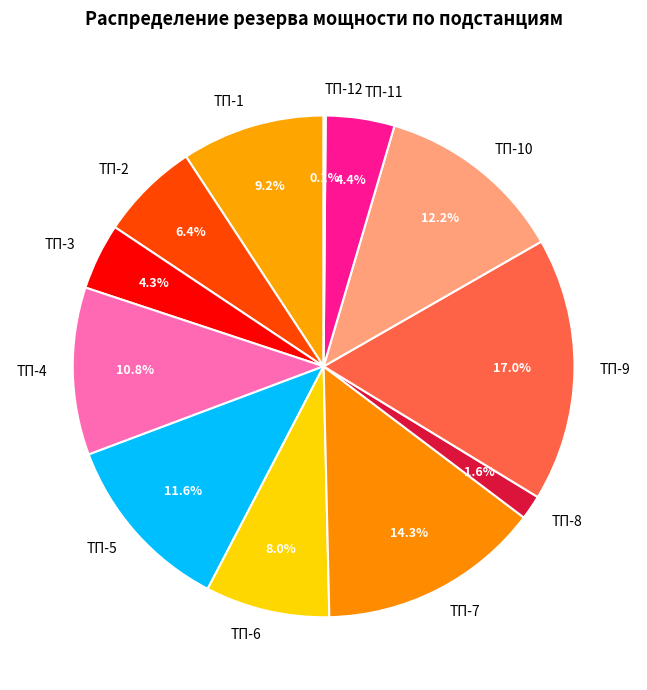

True or false: ТП-2 accounts for 6% of the total.

True